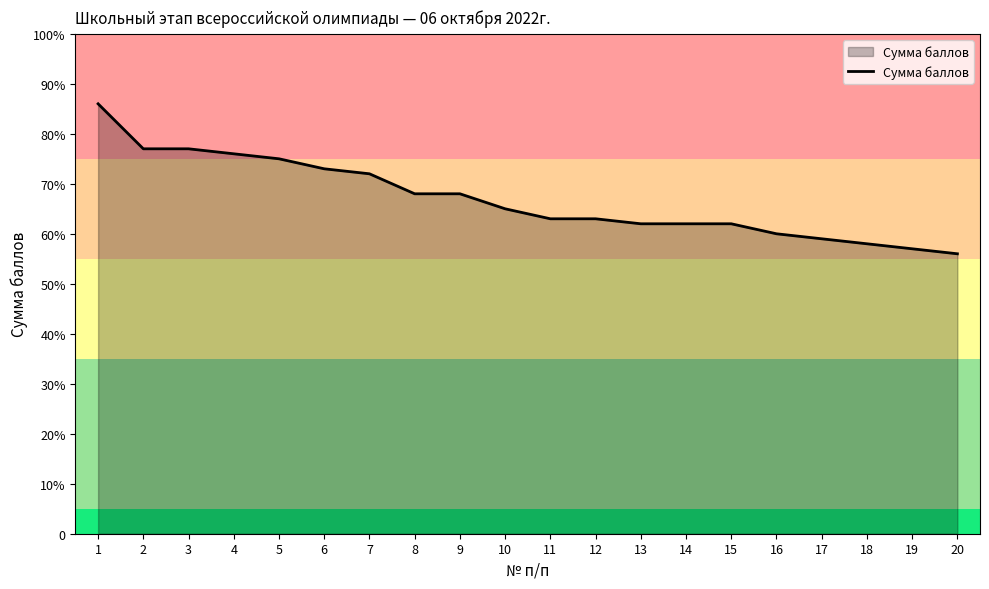

Does the chart display data point markers on the line(s)?

No